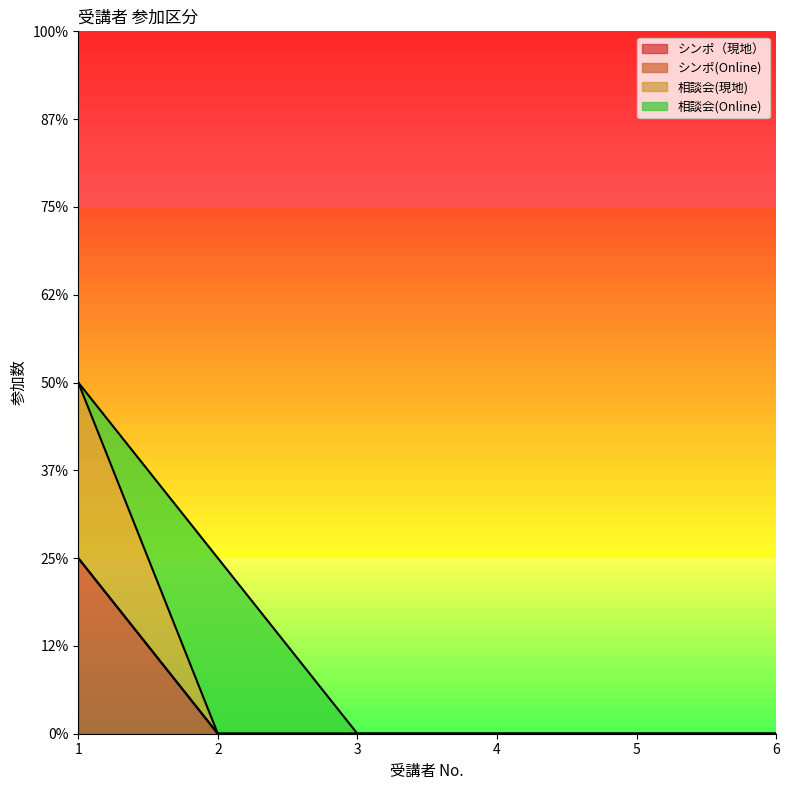

The 相談会(現地) series shows 0 at 3. True or false?

True